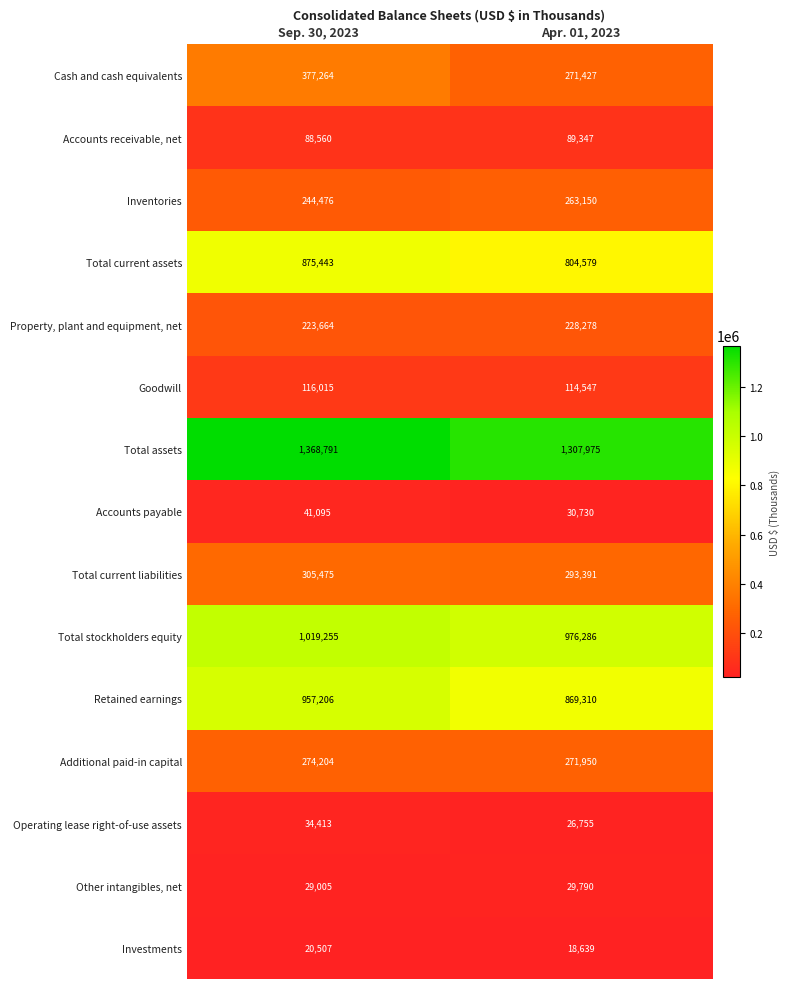

What is the sum of the Additional paid-in capital values at Apr. 01, 2023 and Sep. 30, 2023?

546154